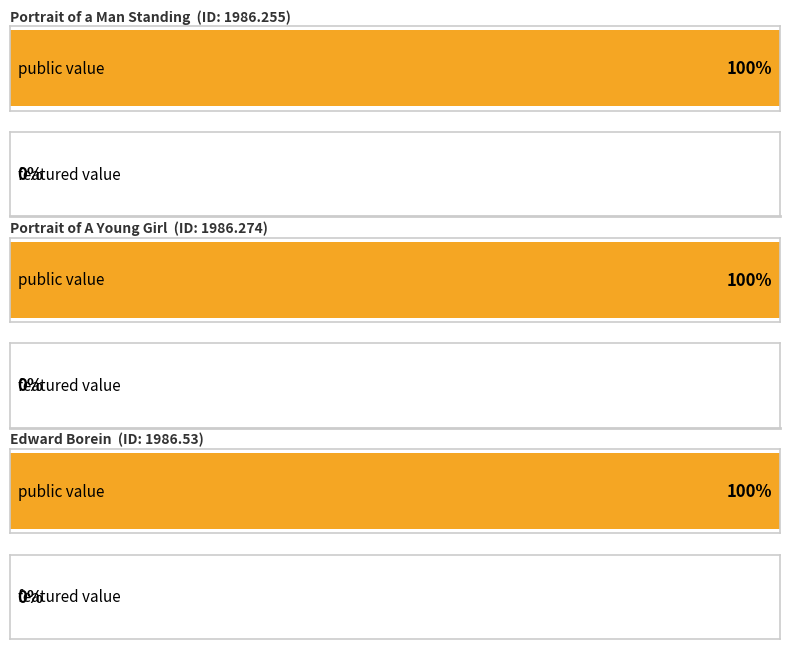

Which series has the largest total across all categories?

public